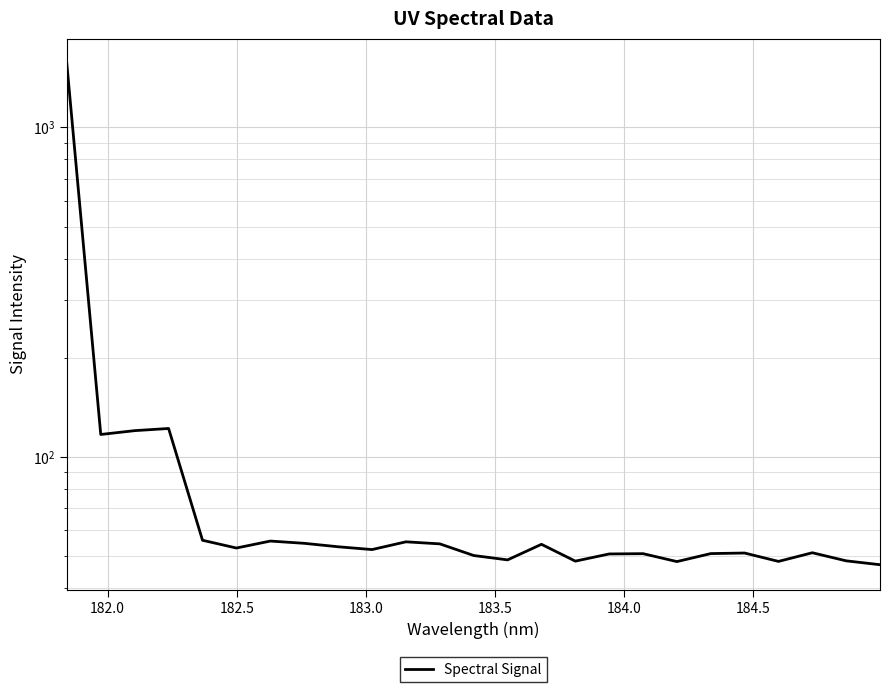

How many values exceed 52?

13